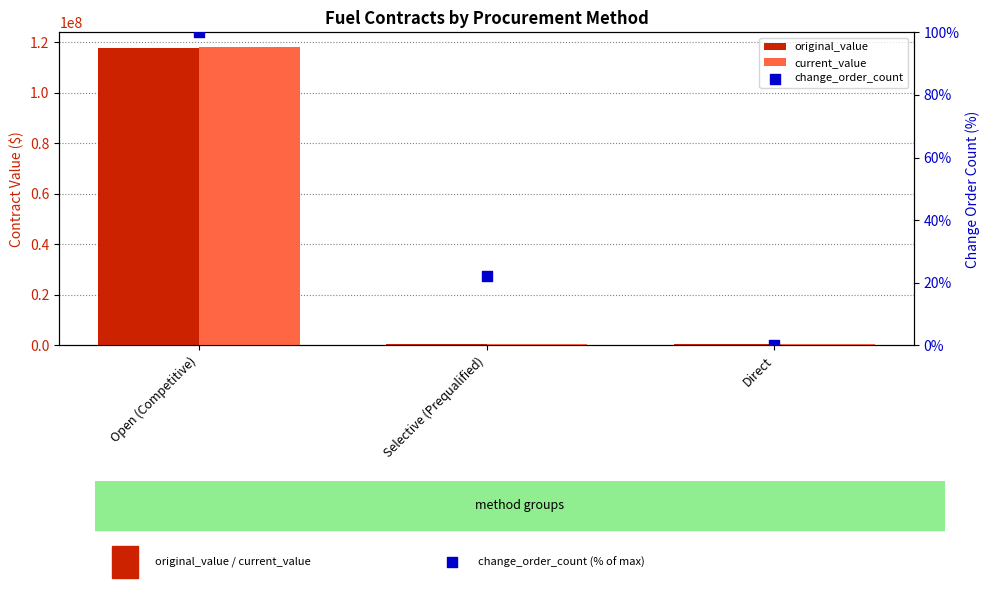

Which series contains the highest Y value?

current_value